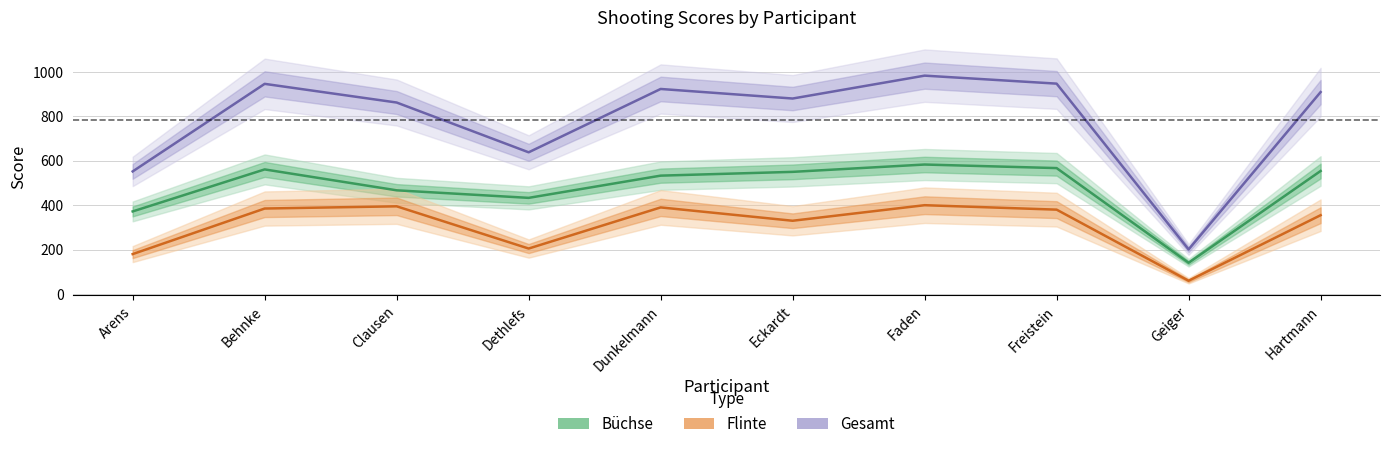

Reading left to right, what are all the values shown in this chart?

Büchse (line): 372	561	467	433	533	550	583	567	141	554
Flinte (line): 180	385	395	205	390	330	400	380	60	355
Gesamt (line): 552	946	862	638	923	880	983	947	201	909